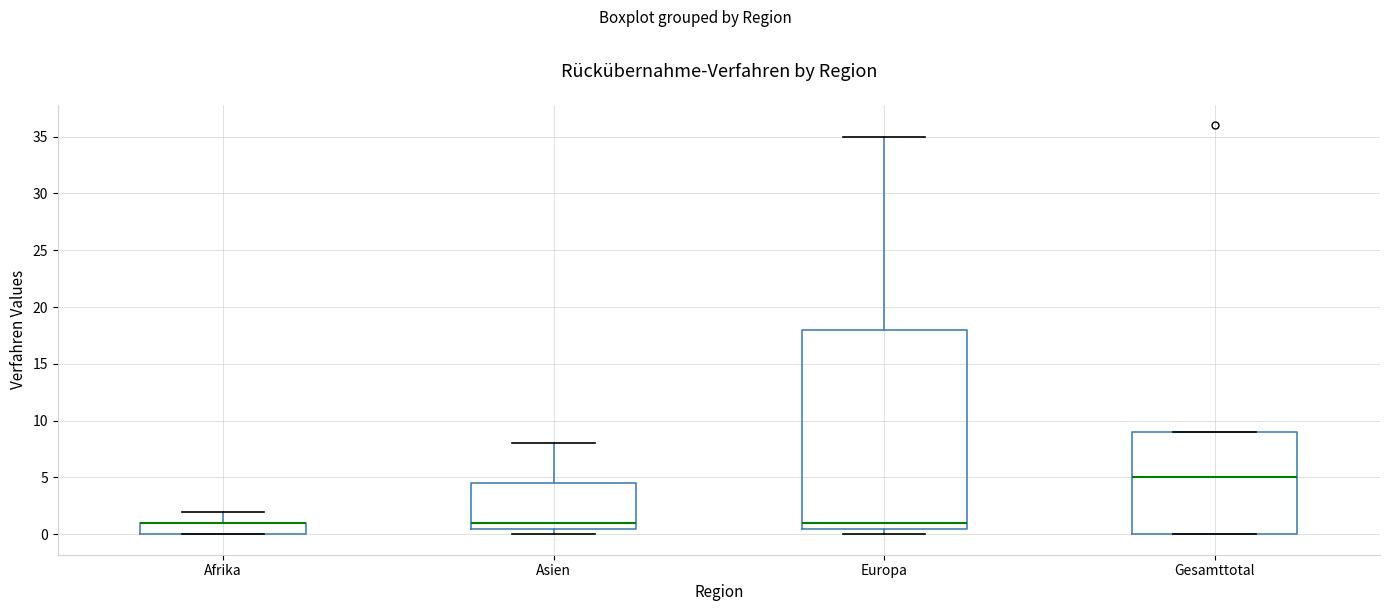

Reading left to right, transcribe this box plot: for each box, give where its median line is, the range the box spans, and where its two whiskers end, as read against the y-axis. The values are not printed on the chart, so give them approximately, as read against the axis.

Afrika: median 1.0 (drawn on the box's upper edge), box 0.0 to 1.0, whiskers 0.0 to 2.0
Asien: median 1.0, box 0.5 to 4.5, whiskers 0.0 to 8.0
Europa: median 1.0, box 0.5 to 18.0, whiskers 0.0 to 35.0
Gesamttotal: median 5.0, box 0.0 to 9.0, whiskers 0.0 to 9.0